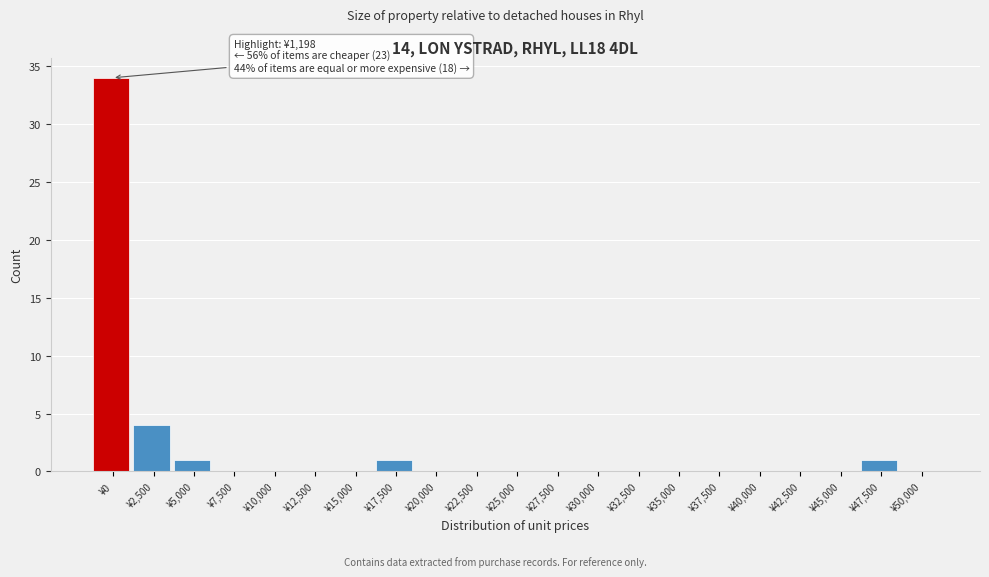

Reading left to right, transcribe all the data shown in this chart.

¥0=34	¥2,500=4	¥5,000=1	¥7,500=0	¥10,000=0	¥12,500=0	¥15,000=0	¥17,500=1	¥20,000=0	¥22,500=0	¥25,000=0	¥27,500=0	¥30,000=0	¥32,500=0	¥35,000=0	¥37,500=0	¥40,000=0	¥42,500=0	¥45,000=0	¥47,500=1	¥50,000=0